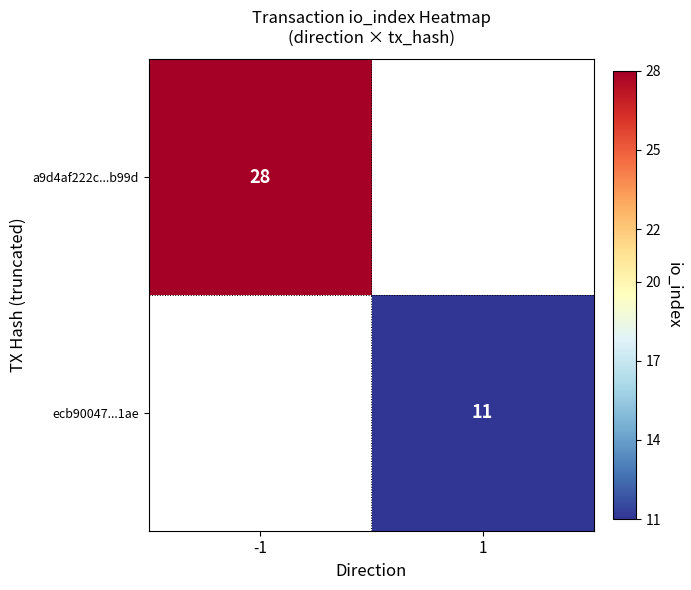

True or false: a9d4af222c...b99d has a value of 46 at -1.

False